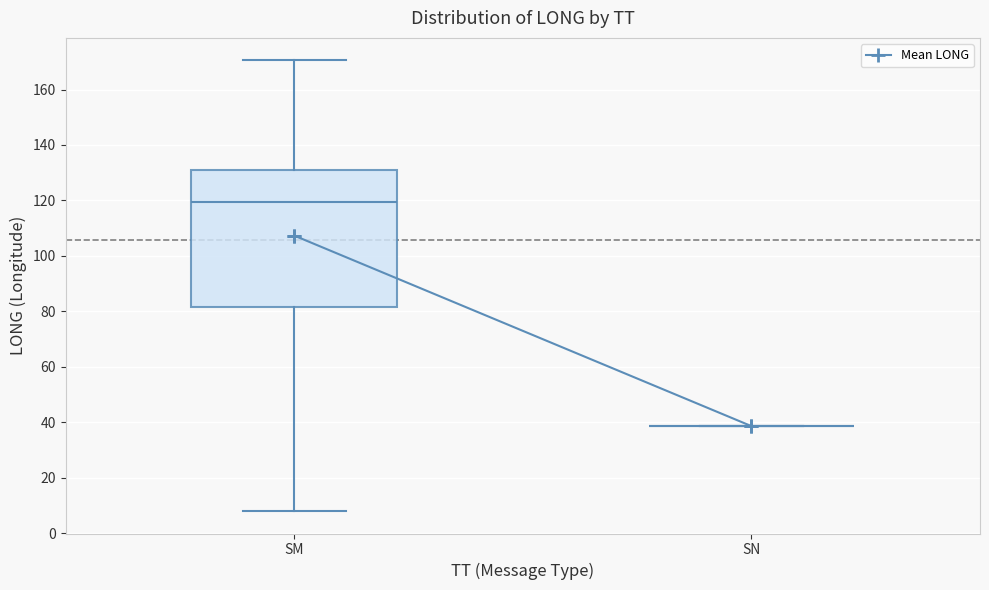

Which box is the tallest, from its lower edge to its upper edge?

SM